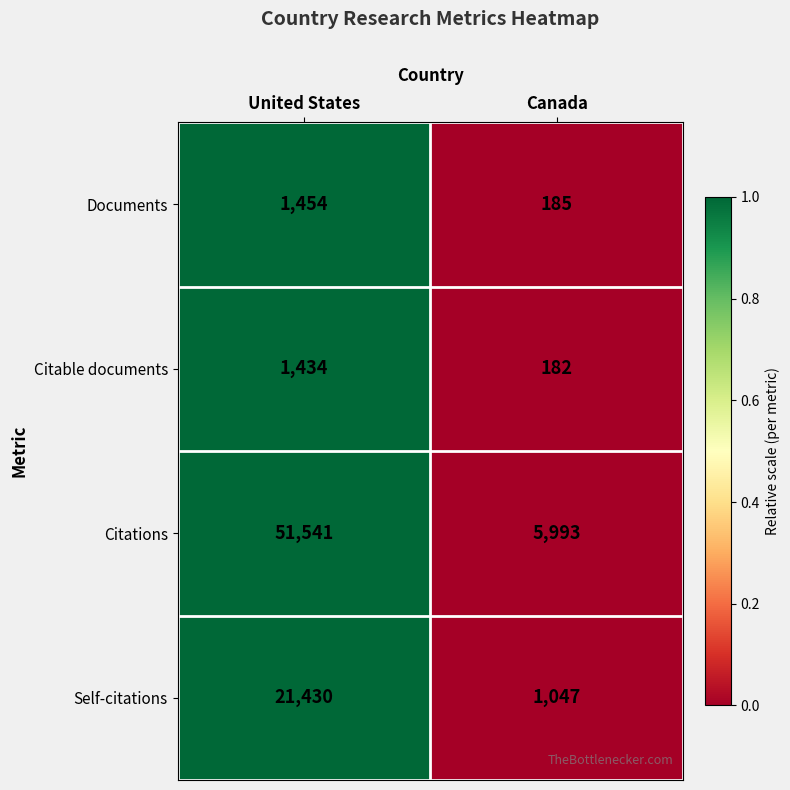

Reading left to right, what are all the values shown in this chart?

Documents: 1454	185
Citable documents: 1434	182
Citations: 51541	5993
Self-citations: 21430	1047